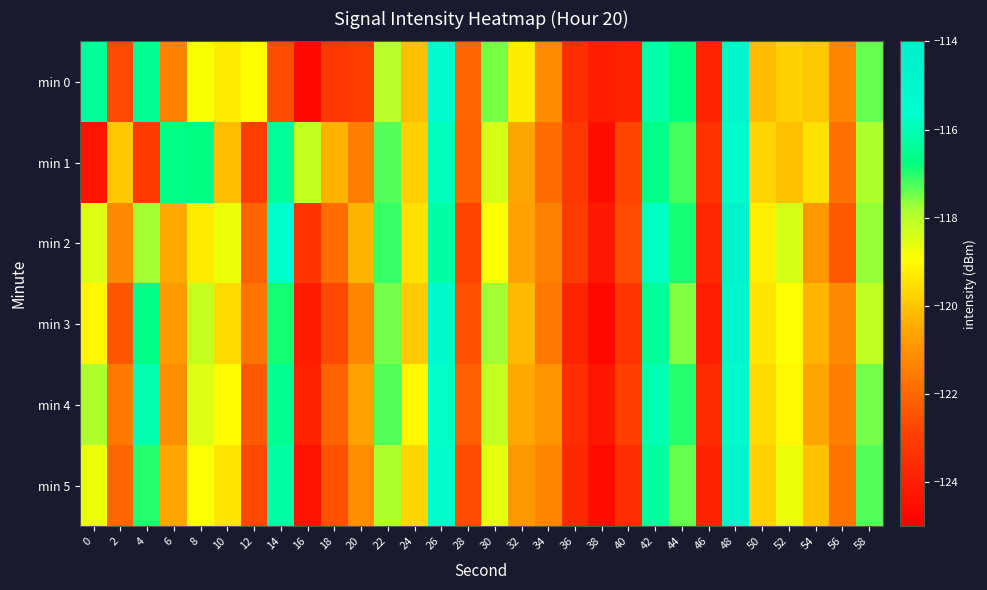

How many data points does each series have?

30